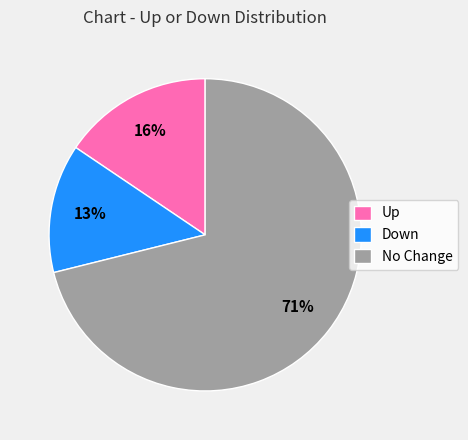

True or false: No Change accounts for 64% of the total.

False